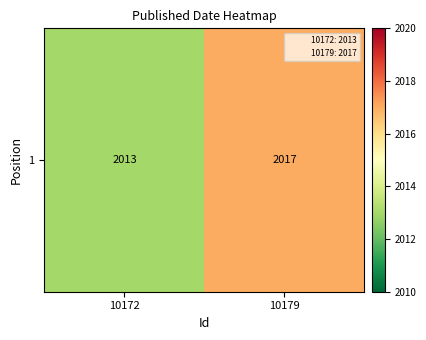

What is the minimum value shown in the chart?

2013